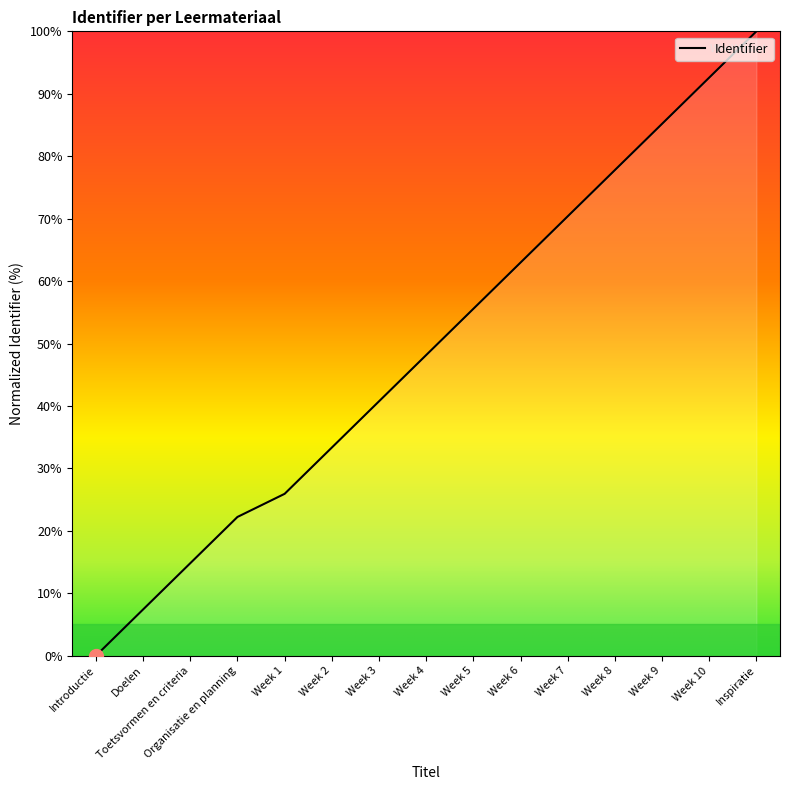

What is the average value?

49.1